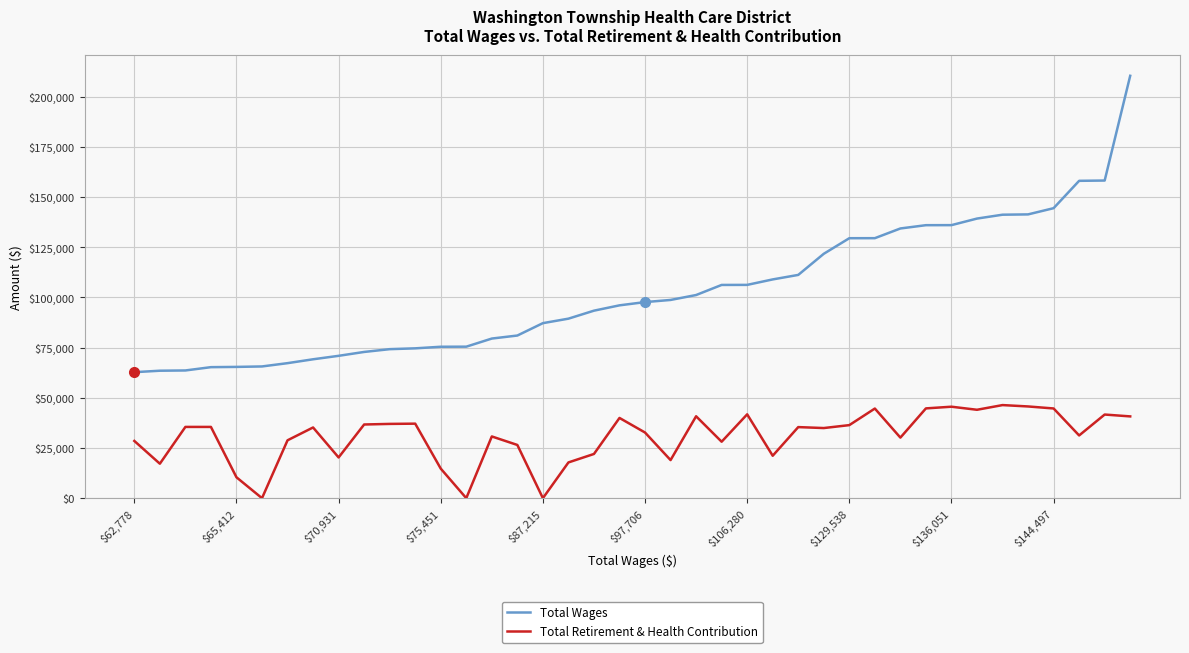

Which series has the largest total across all categories?

Total Wages